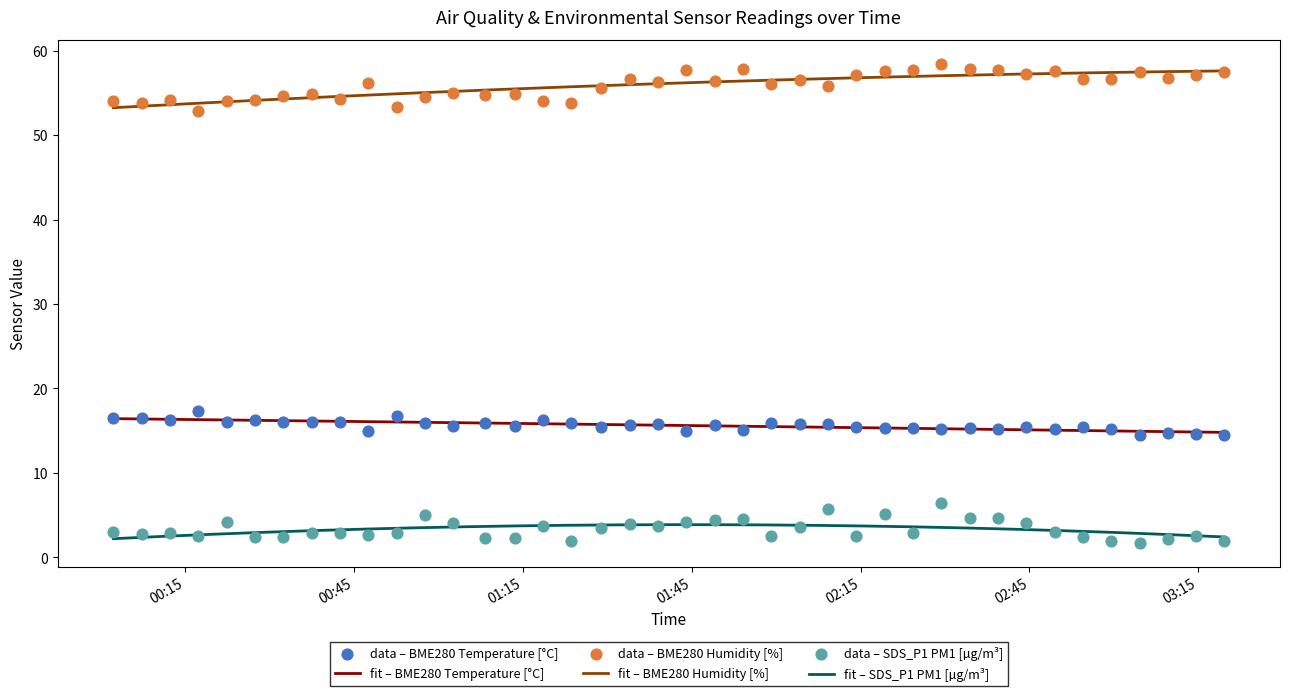

True or false: fit – SDS_P1 PM1 [µg/m³] and fit – BME280 Temperature [°C] intersect in this chart.

False